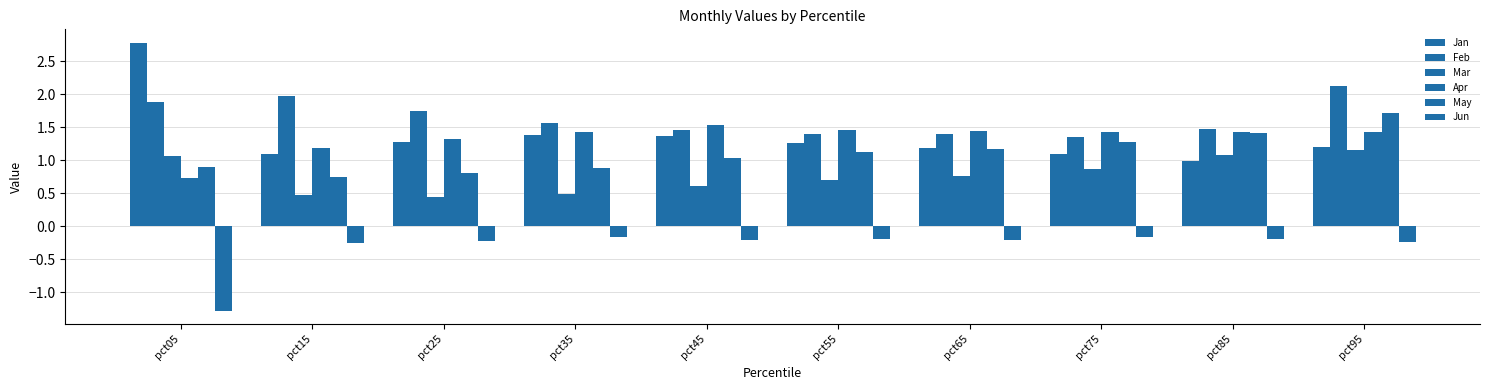

Are the bars grouped side by side (vs. stacked)?

Yes